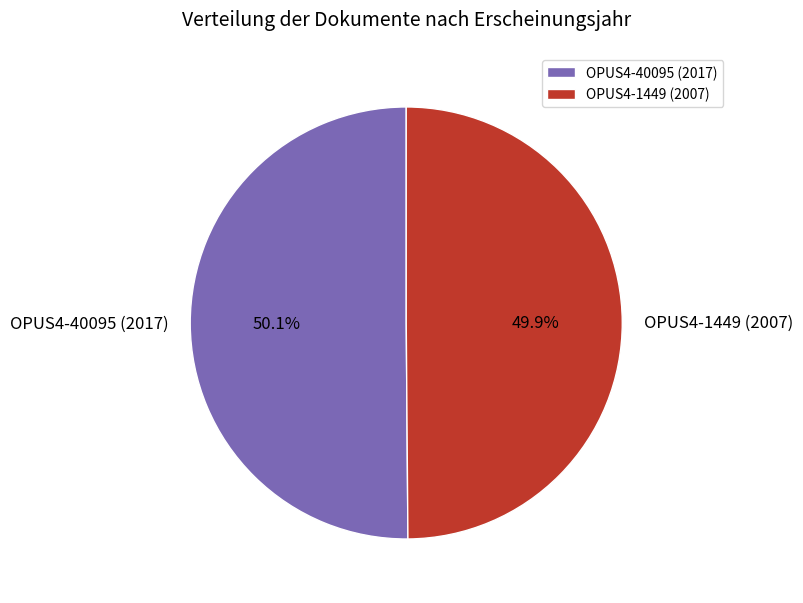

True or false: OPUS4-1449 (2007) accounts for 62% of the total.

False